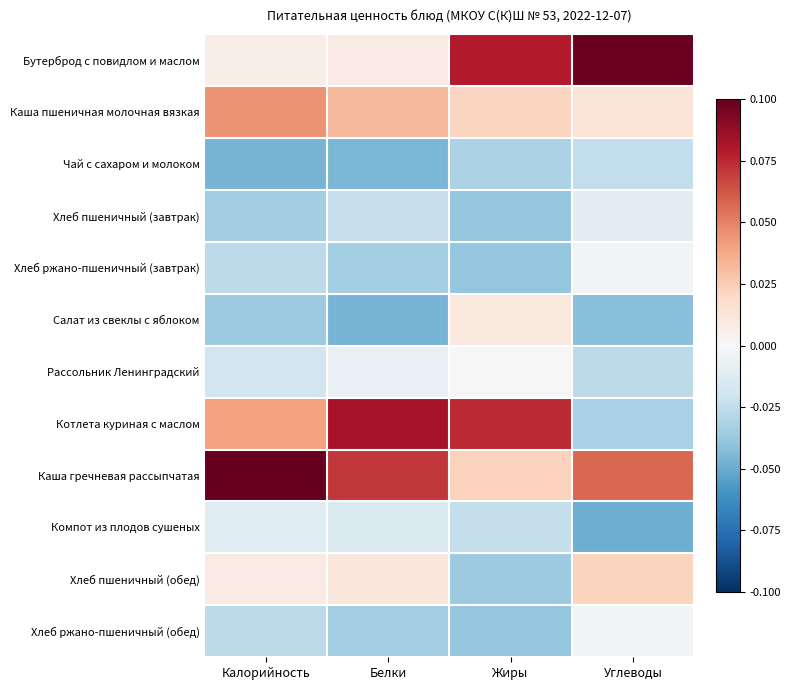

Reading right to left, transcribe all the data shown in this chart.

Бутерброд с повидлом и маслом: Углеводы=0.1	Жиры=0.1	Белки=0.0	Калорийность=0.0
Каша пшеничная молочная вязкая: Углеводы=0.0	Жиры=0.0	Белки=0.0	Калорийность=0.0
Чай с сахаром и молоком: Углеводы=-0.0	Жиры=-0.0	Белки=-0.0	Калорийность=-0.0
Хлеб пшеничный (завтрак): Углеводы=-0.0	Жиры=-0.0	Белки=-0.0	Калорийность=-0.0
Хлеб ржано-пшеничный (завтрак): Углеводы=-0.0	Жиры=-0.0	Белки=-0.0	Калорийность=-0.0
Салат из свеклы с яблоком: Углеводы=-0.0	Жиры=0.0	Белки=-0.0	Калорийность=-0.0
Рассольник Ленинградский: Углеводы=-0.0	Жиры=0.0	Белки=-0.0	Калорийность=-0.0
Котлета куриная с маслом: Углеводы=-0.0	Жиры=0.1	Белки=0.1	Калорийность=0.0
Каша гречневая рассыпчатая: Углеводы=0.1	Жиры=0.0	Белки=0.1	Калорийность=0.1
Компот из плодов сушеных: Углеводы=-0.0	Жиры=-0.0	Белки=-0.0	Калорийность=-0.0
Хлеб пшеничный (обед): Углеводы=0.0	Жиры=-0.0	Белки=0.0	Калорийность=0.0
Хлеб ржано-пшеничный (обед): Углеводы=-0.0	Жиры=-0.0	Белки=-0.0	Калорийность=-0.0